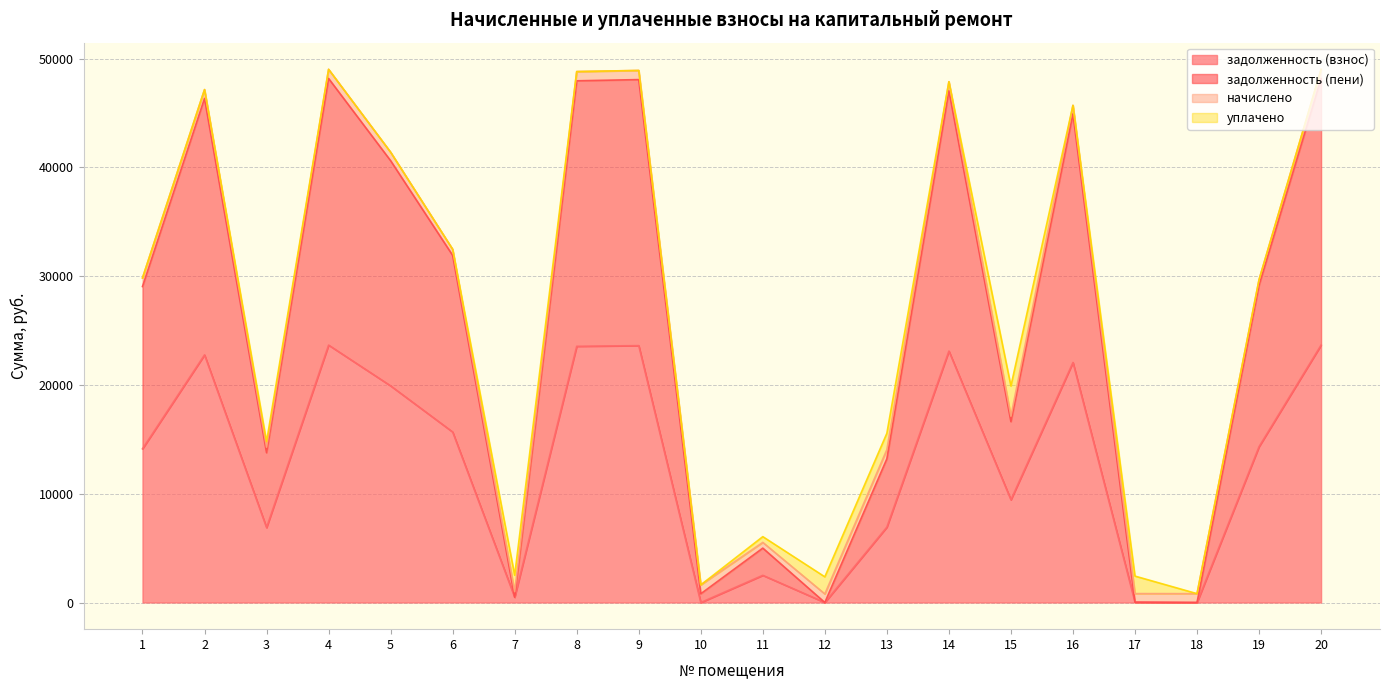

The value of задолженность (взнос) at 10 is 14101.7. True or false?

False